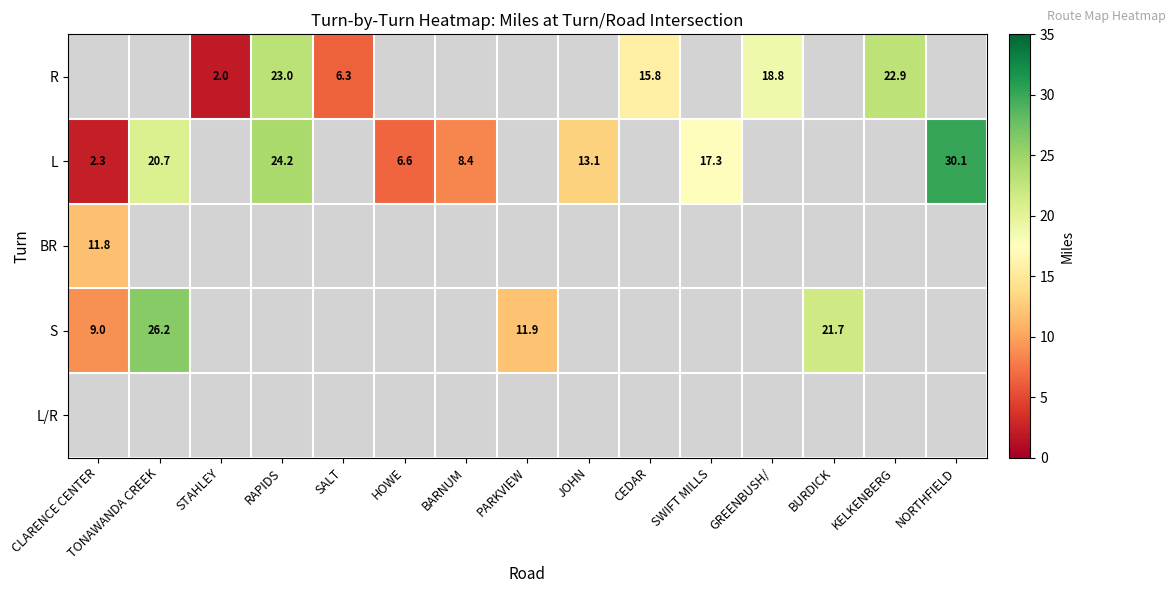

How many categories are shown in the chart?

15